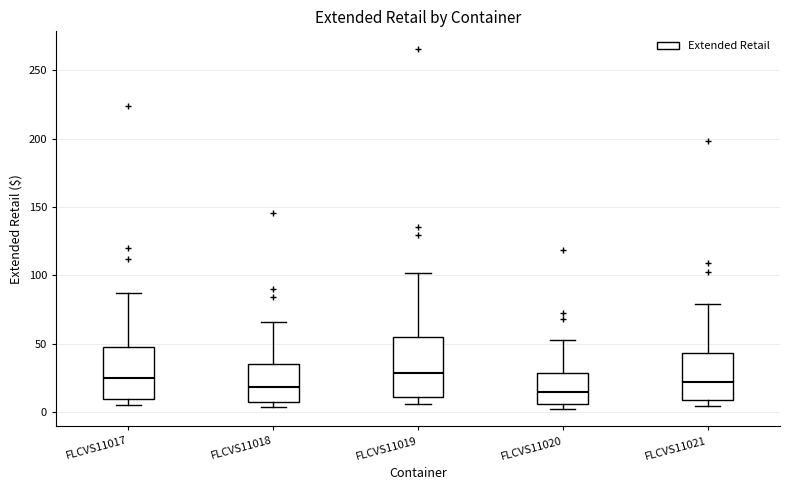

Reading left to right, transcribe this box plot: for each box, give where its median line is, the range the box spans, and where its two whiskers end, as read against the y-axis. The values are not printed on the chart, so give them approximately, as read against the axis.

FLCVS11017: median 25, box 10 to 50, whiskers 5 to 85
FLCVS11018: median 20, box 10 to 35, whiskers 5 to 65
FLCVS11019: median 30, box 10 to 55, whiskers 5 to 100
FLCVS11020: median 15, box 5 to 30, whiskers 5 (just below the box's lower edge) to 55
FLCVS11021: median 20, box 10 to 45, whiskers 5 to 80